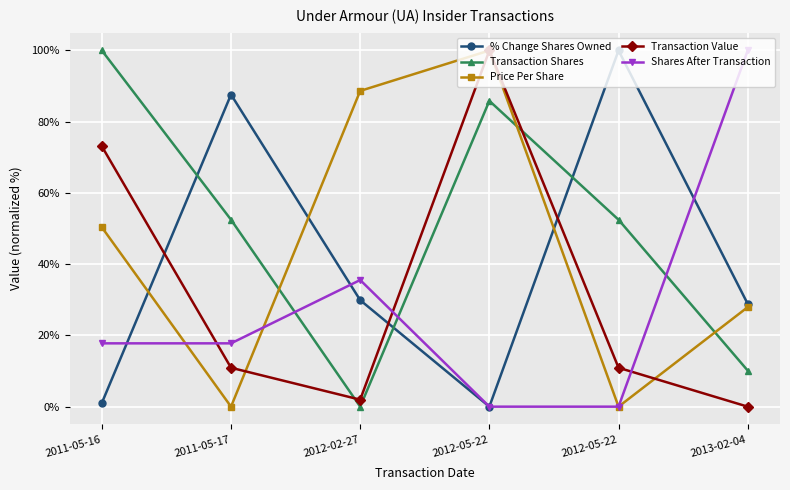

Which series changed the most between 2011-05-17 and 2012-05-22?

Shares After Transaction